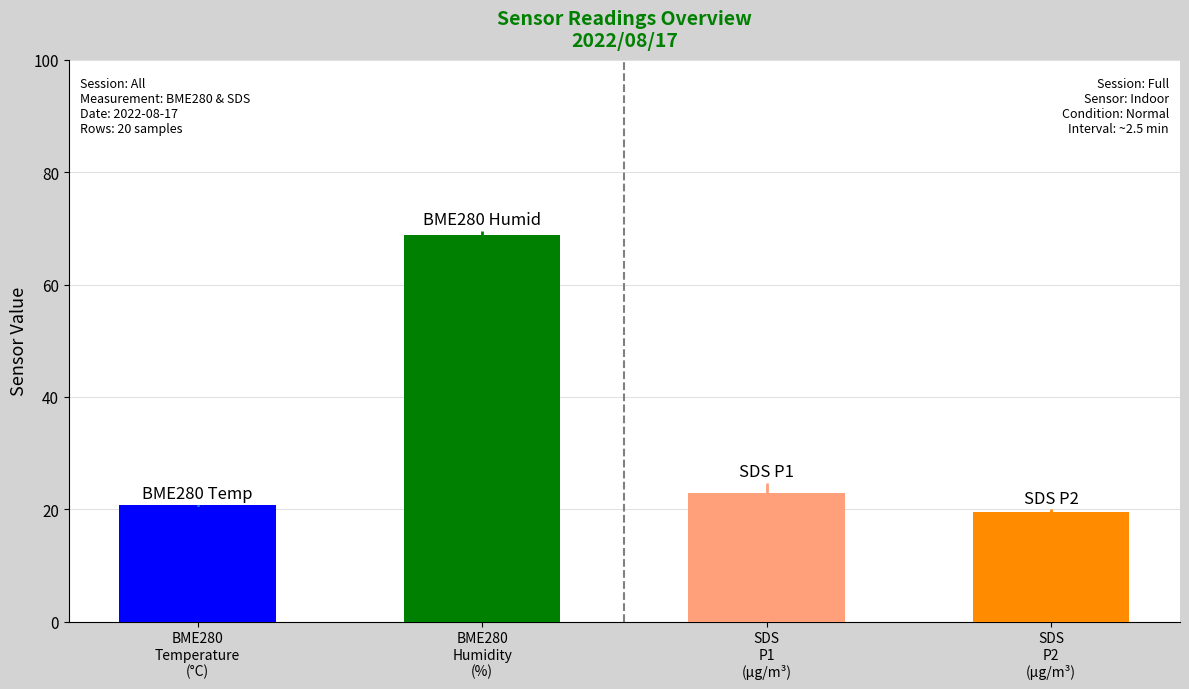

How many data points does each series have?

20